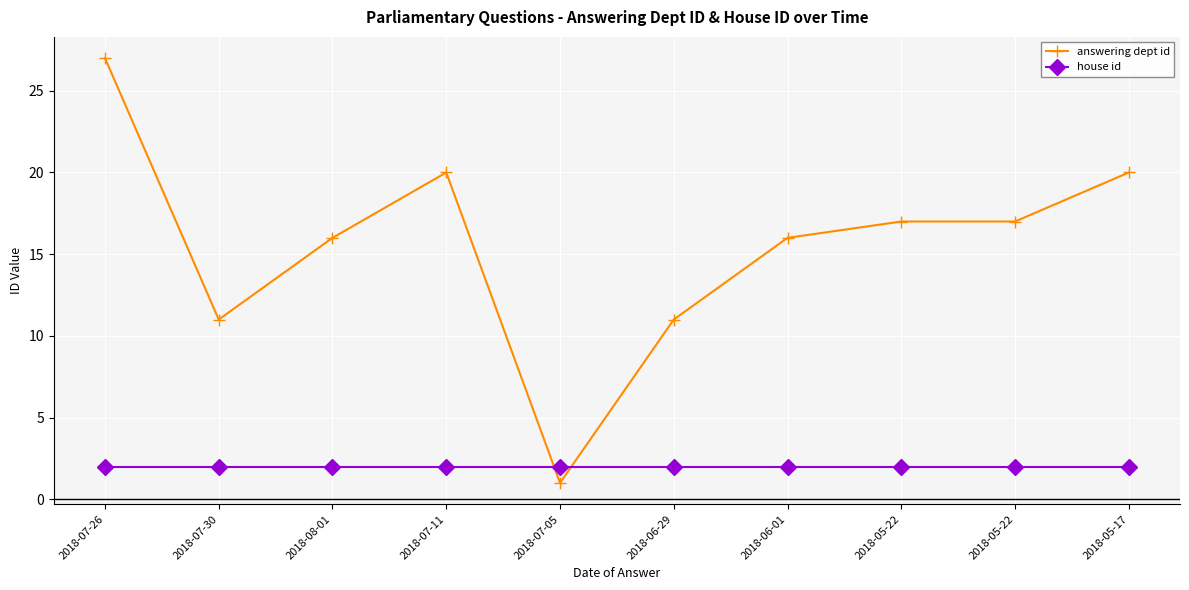

At how many categories does at least one series exceed 1?

10